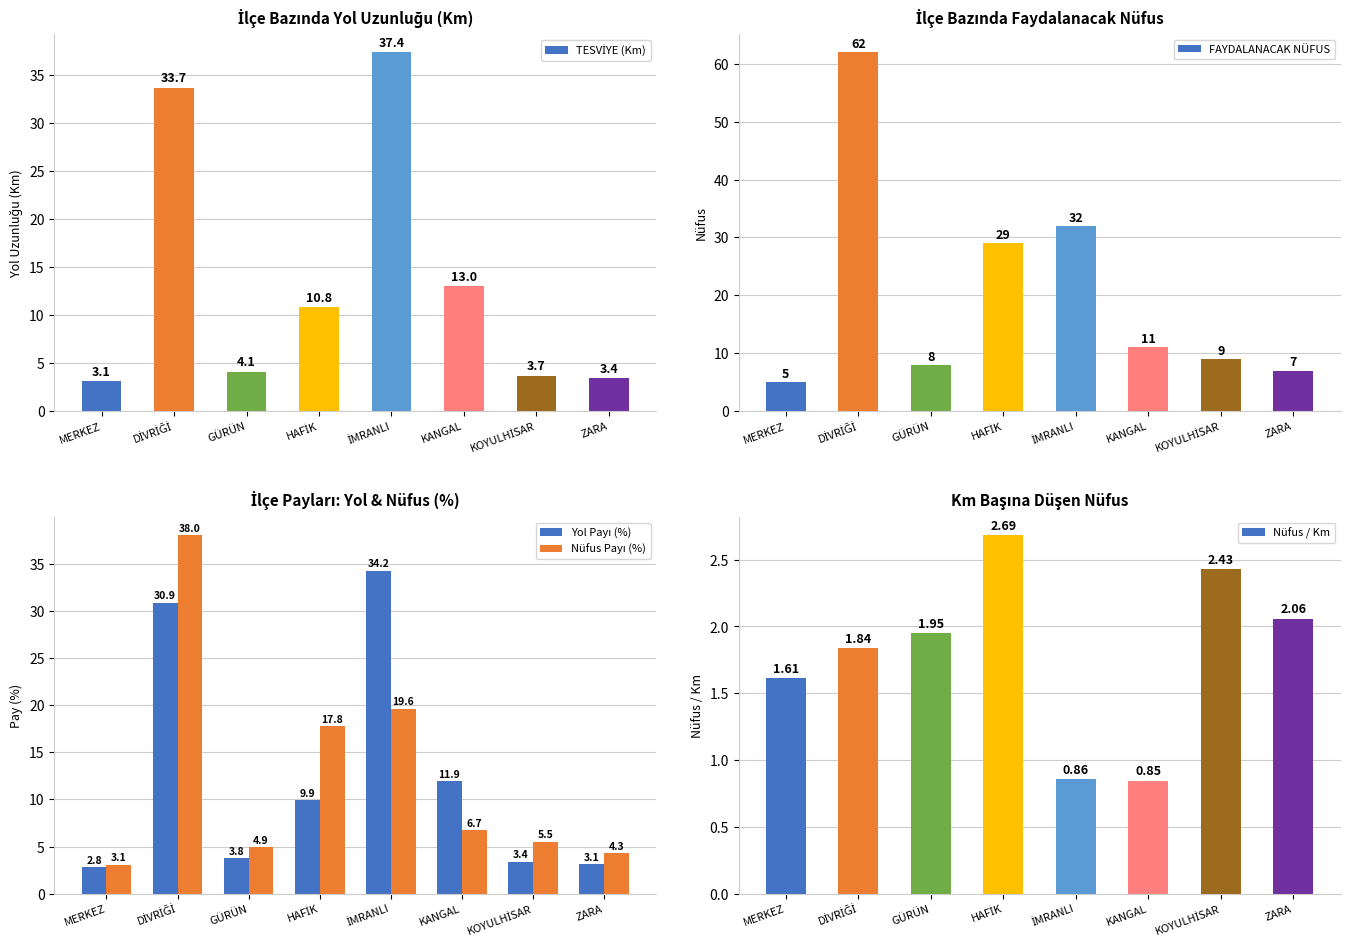

How many values in the Yol Payı (%) series are below 9?

4